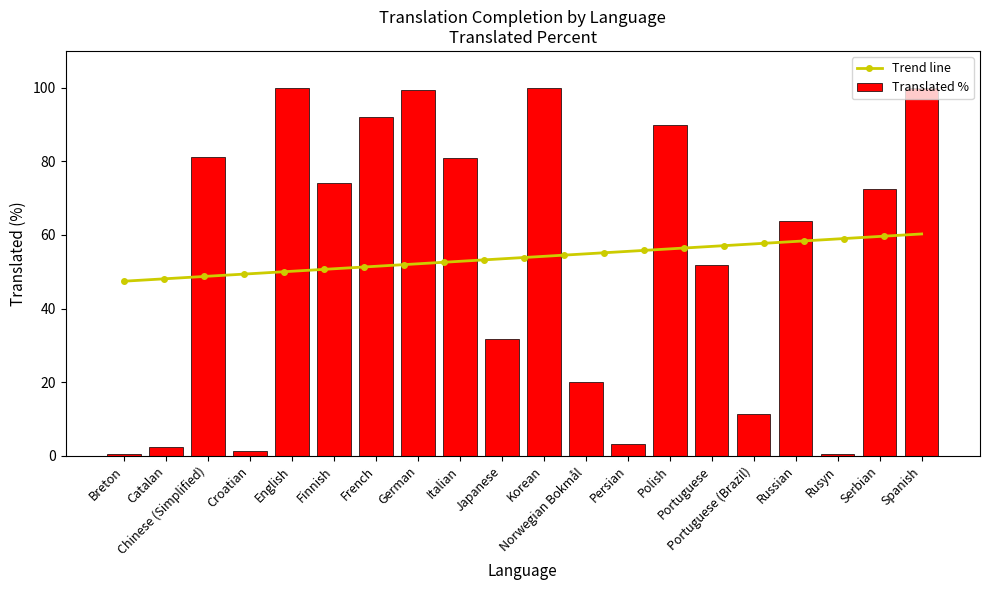

Is it true that the value at Catalan is 0.6?

False